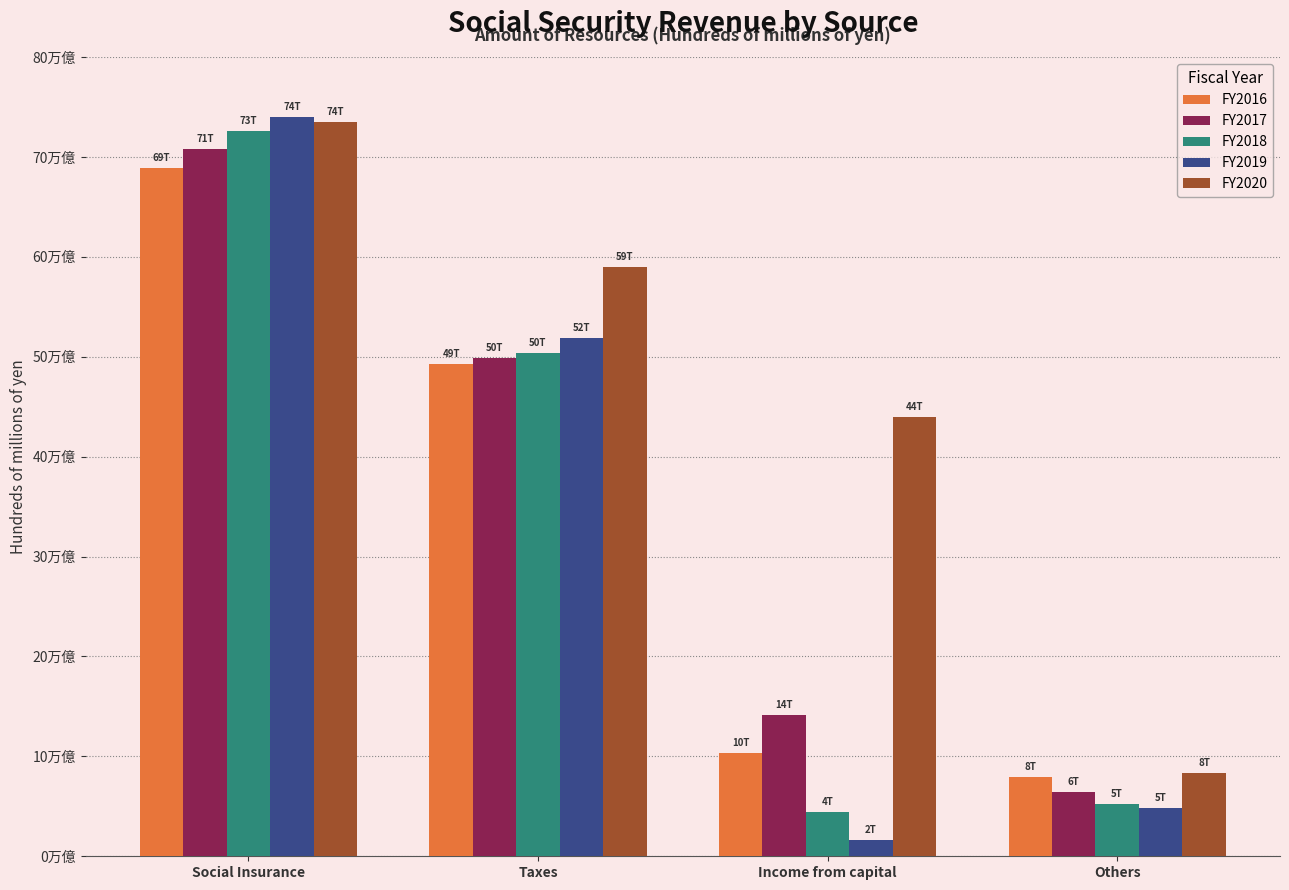

At which label does FY2017 first exceed 498872?

Social Insurance